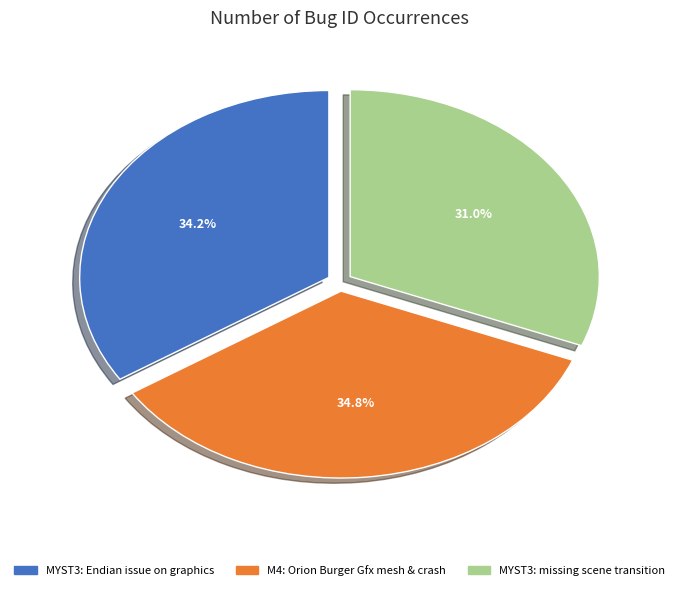

Does any single category account for the majority?

No